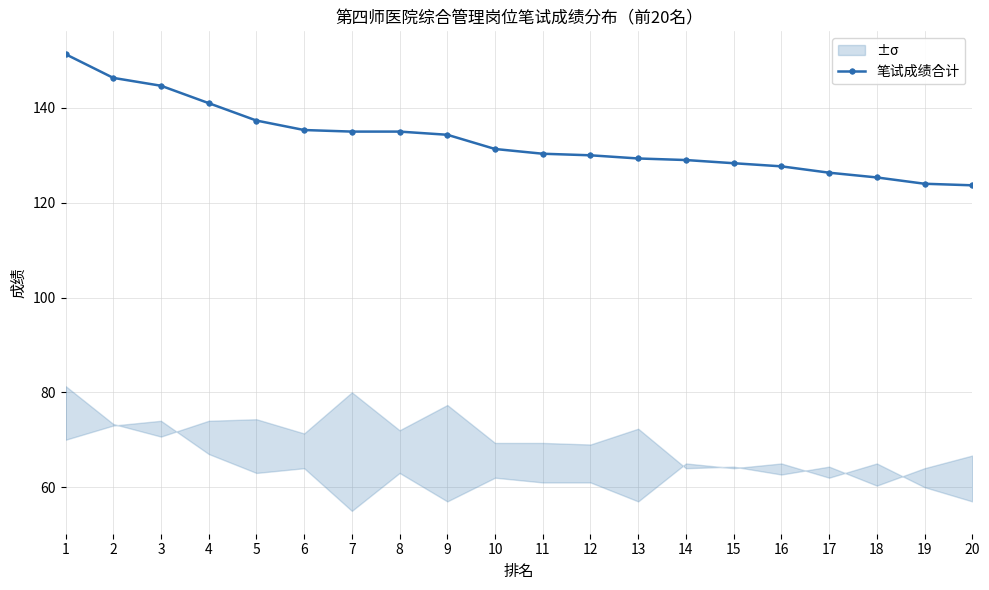

At which category does the chart reach its peak across all series?

1